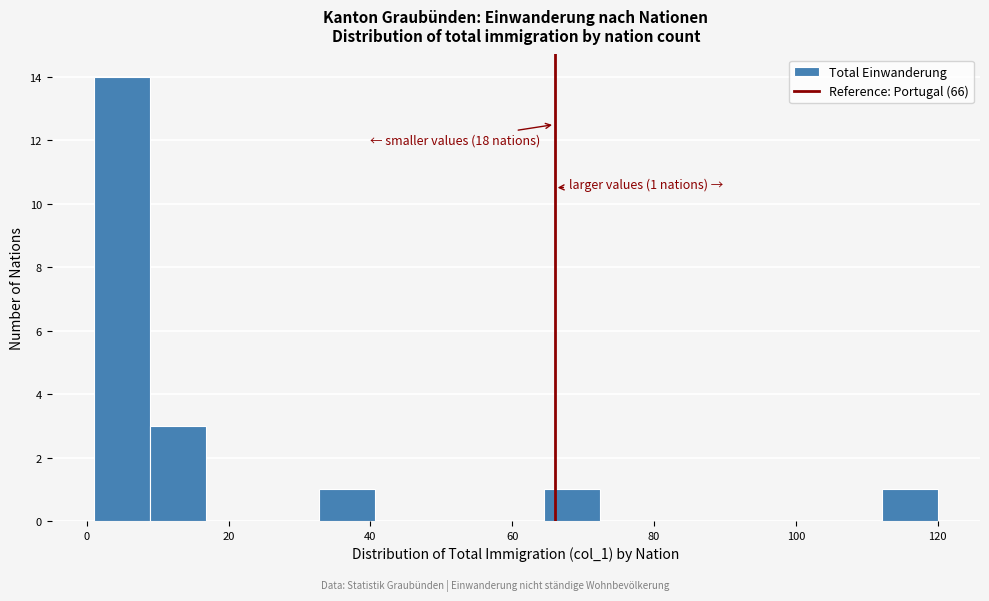

Read against the x-axis, roughly where is the centre of the tallest bar?

4